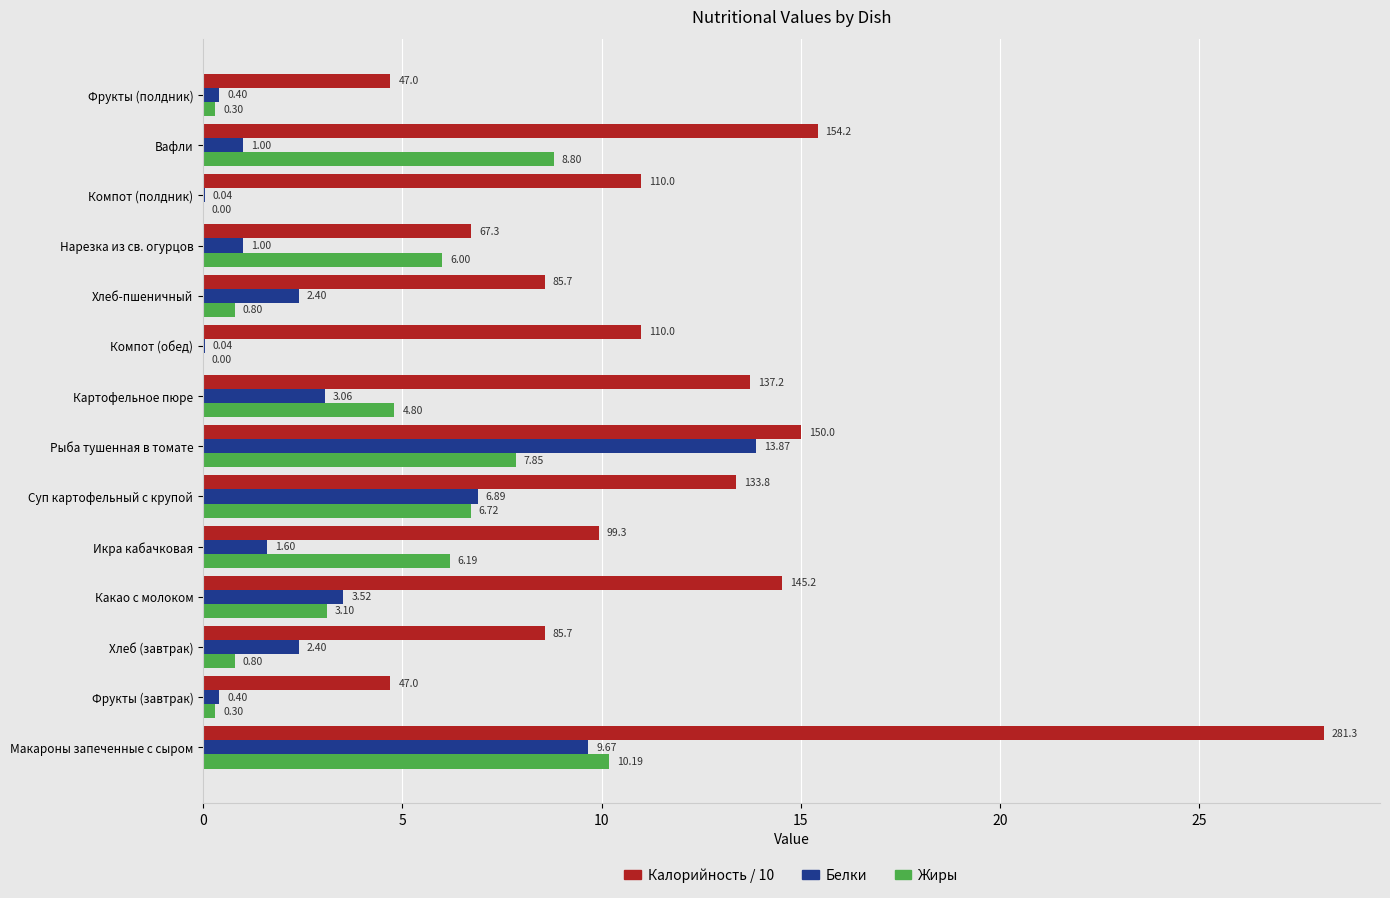

At which label does Калорийность / 10 reach its peak?

Макароны запеченные с сыром